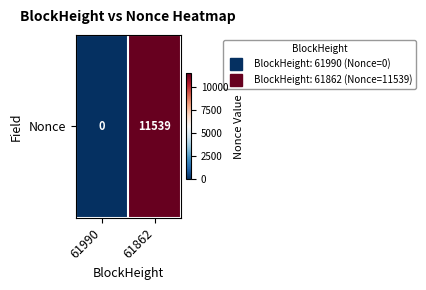

Is it true that the value at 61862 is 15072?

False